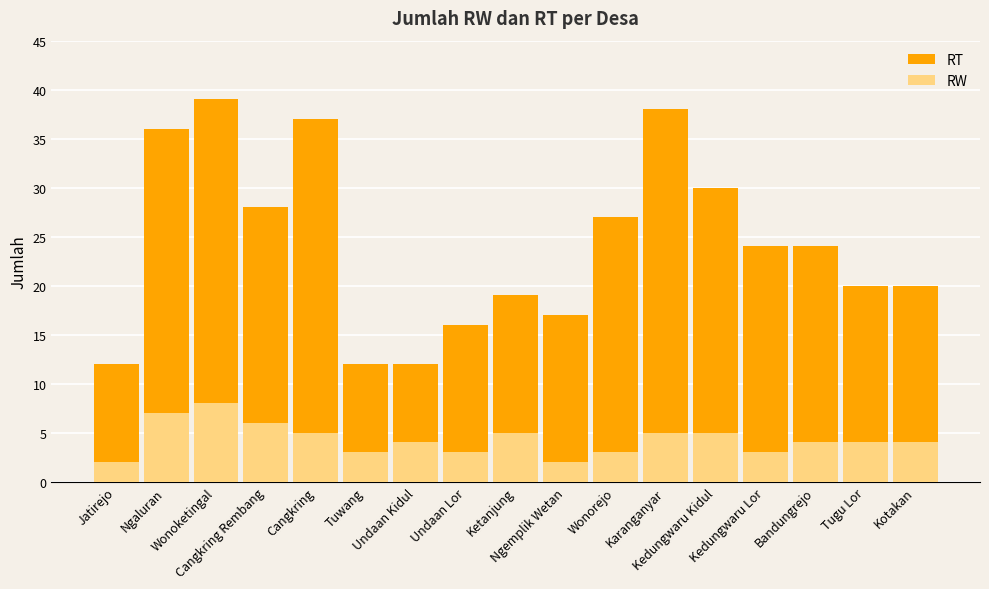

Which category has the highest value in the RT series?

Wonoketingal